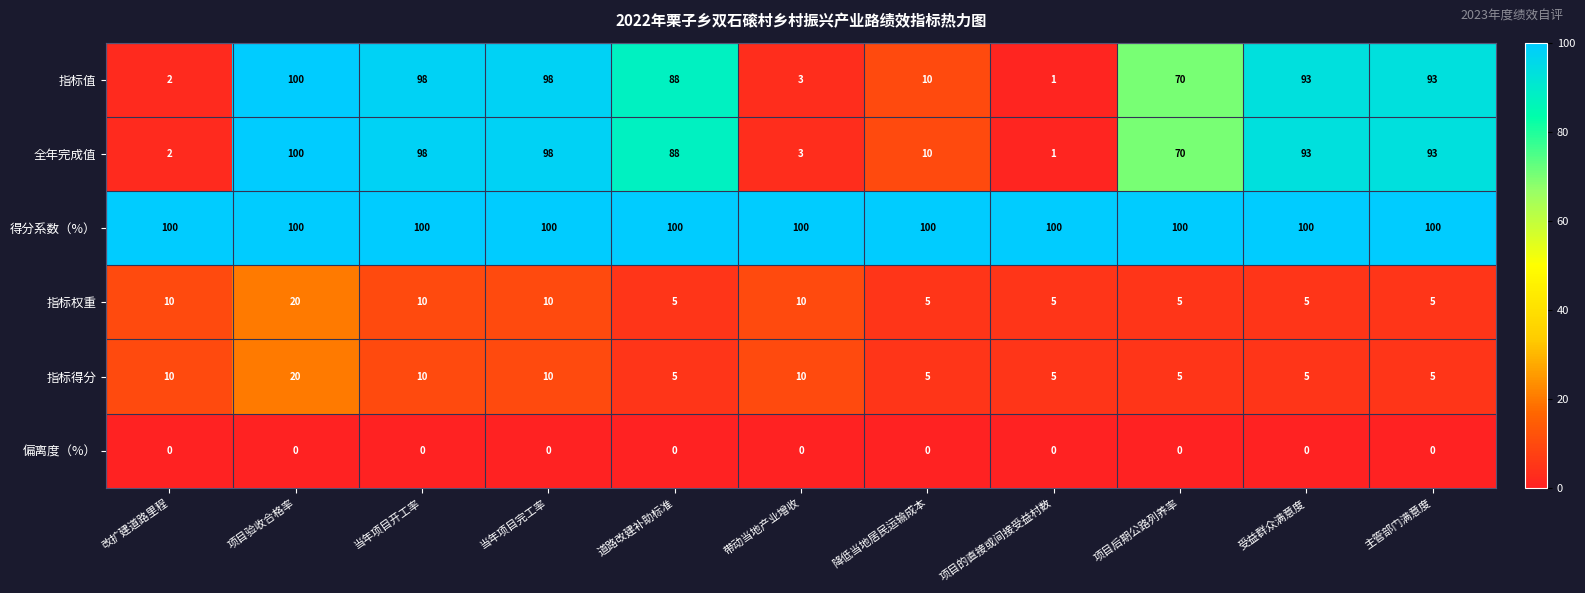

Count the number of data series in this chart.

6